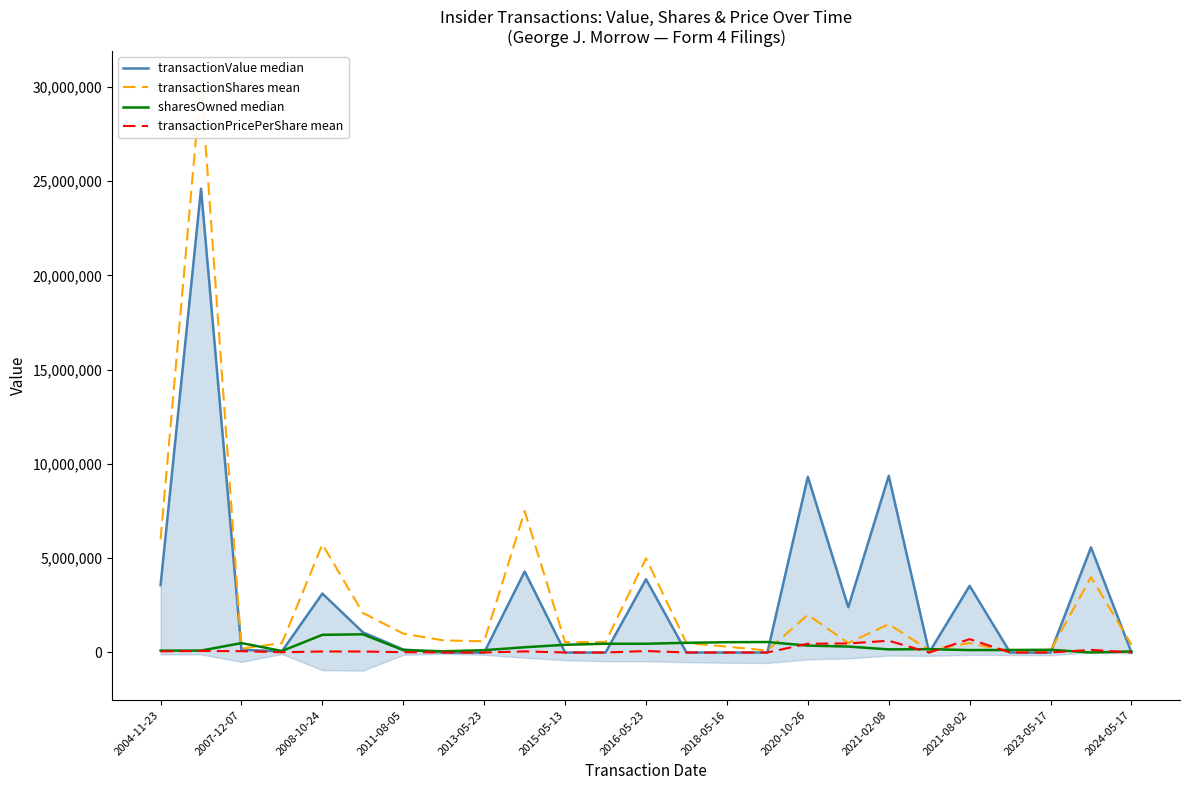

Which has a higher value, 23 or 2007-12-07?

2007-12-07